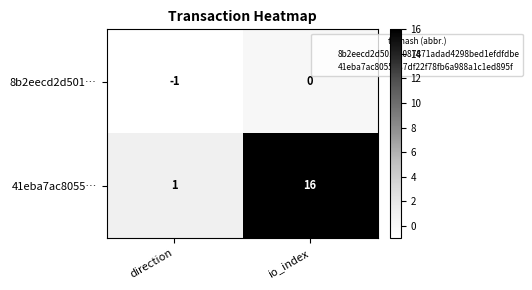

Which series has the largest total across all categories?

41eba7ac8055…